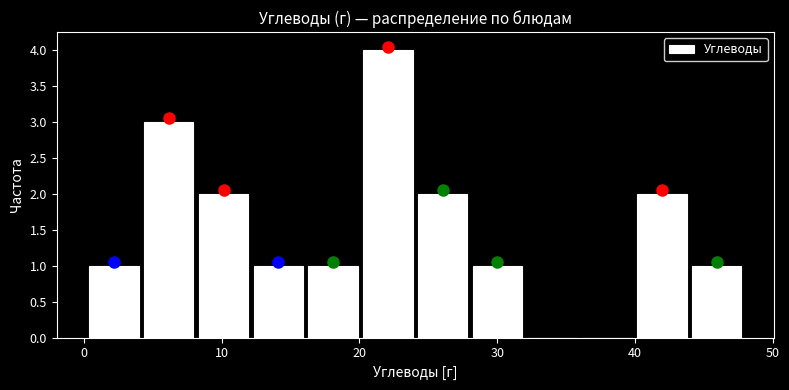

Around what value on the x-axis is the tallest bar? Give the approximate position of its centre, as read against the axis.

22